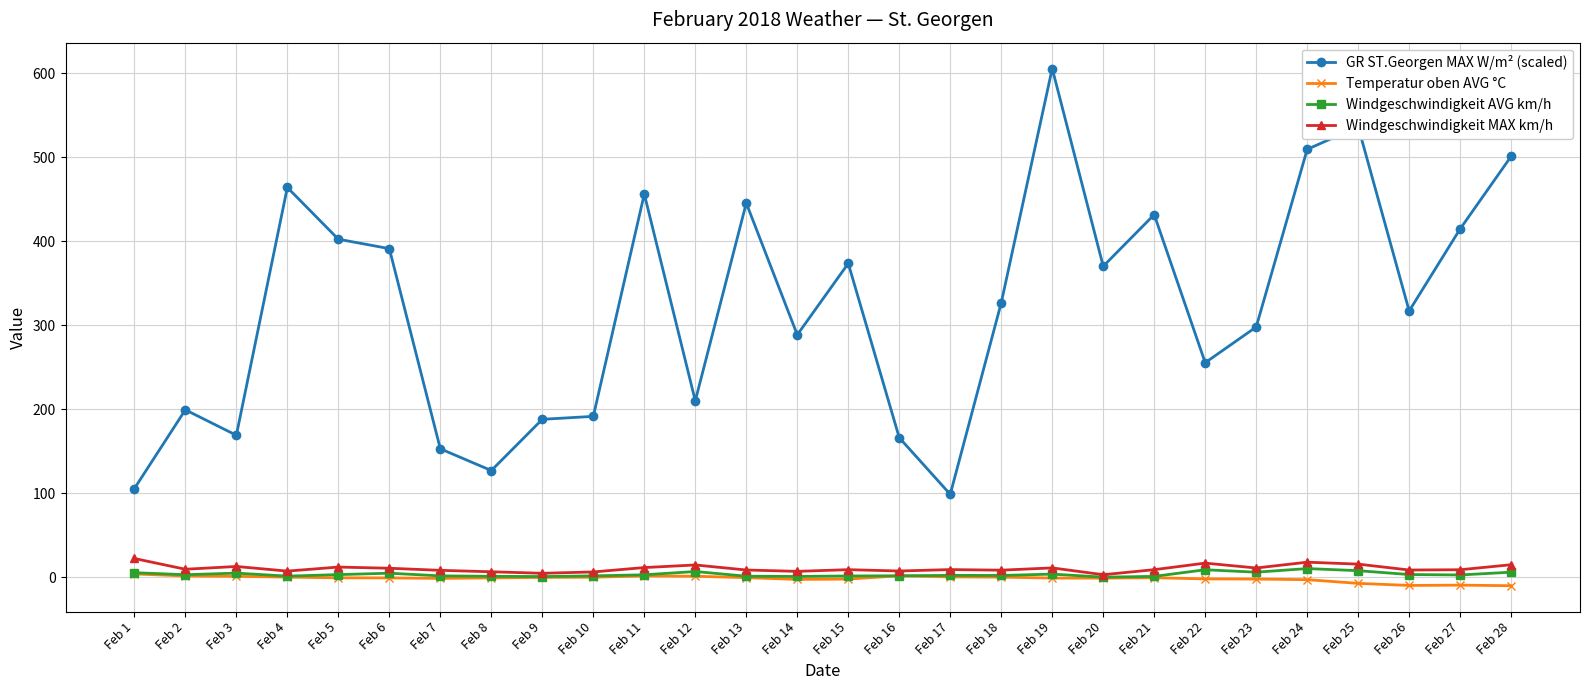

Between Feb 6 and Feb 28, which series saw the biggest shift?

GR ST.Georgen MAX W/m² (scaled)